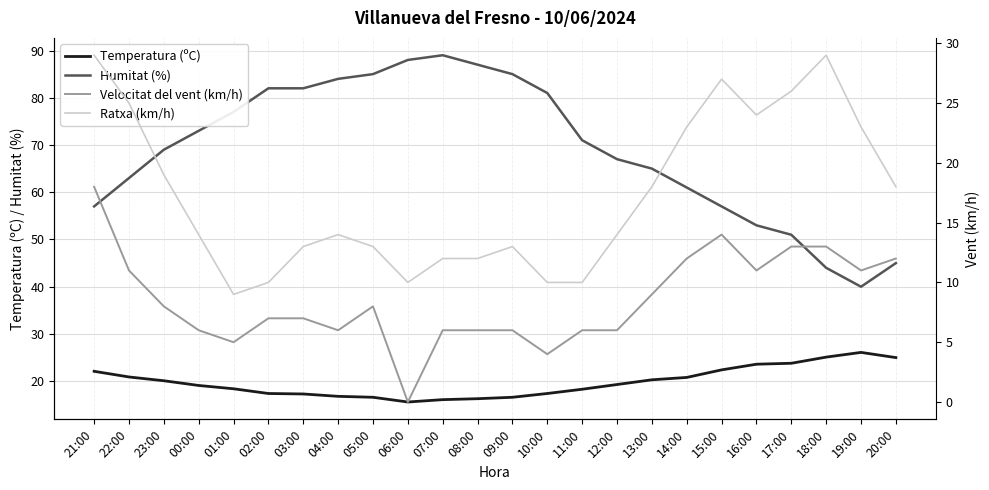

Does the chart have visible grid lines?

Yes